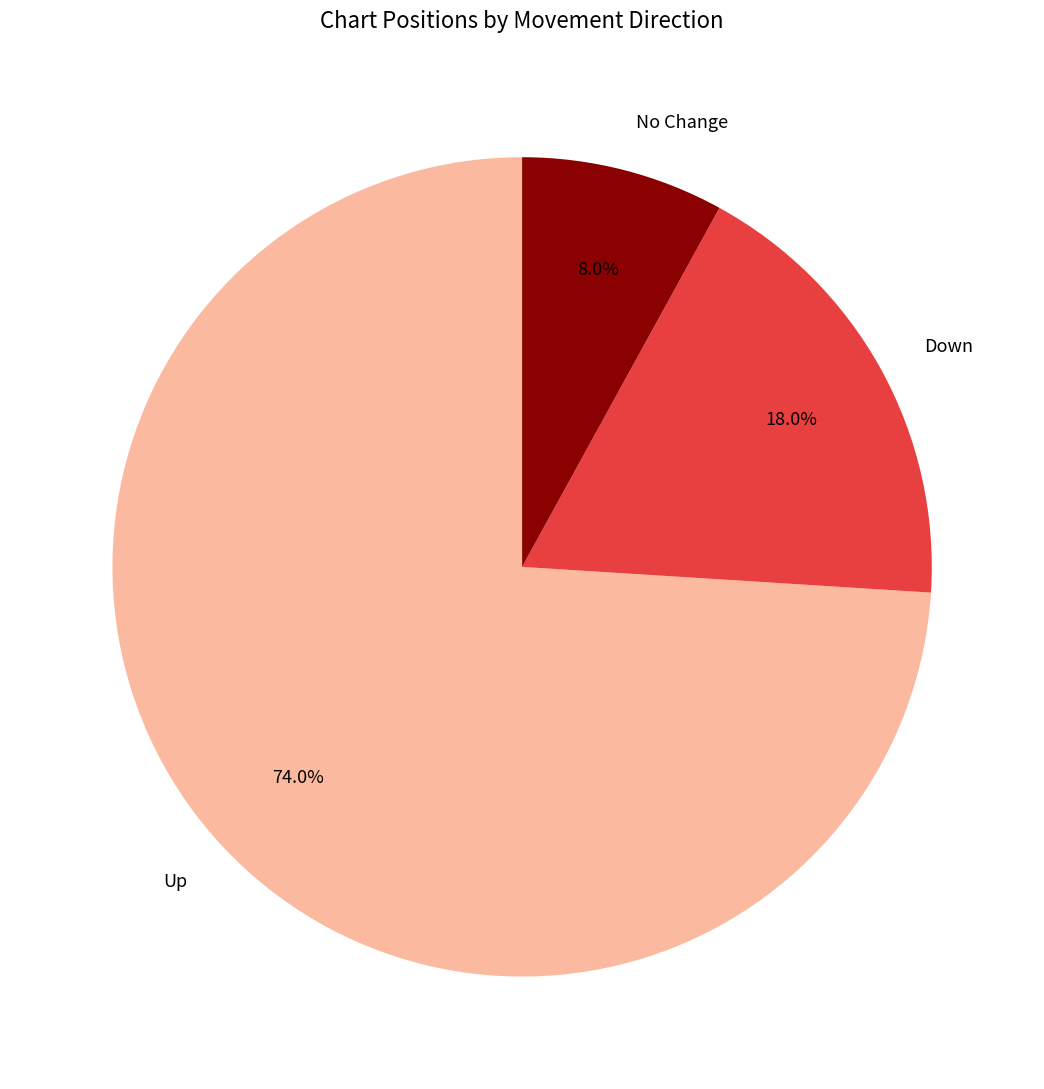

Rank the categories by value from lowest to highest.

No Change, Down, Up